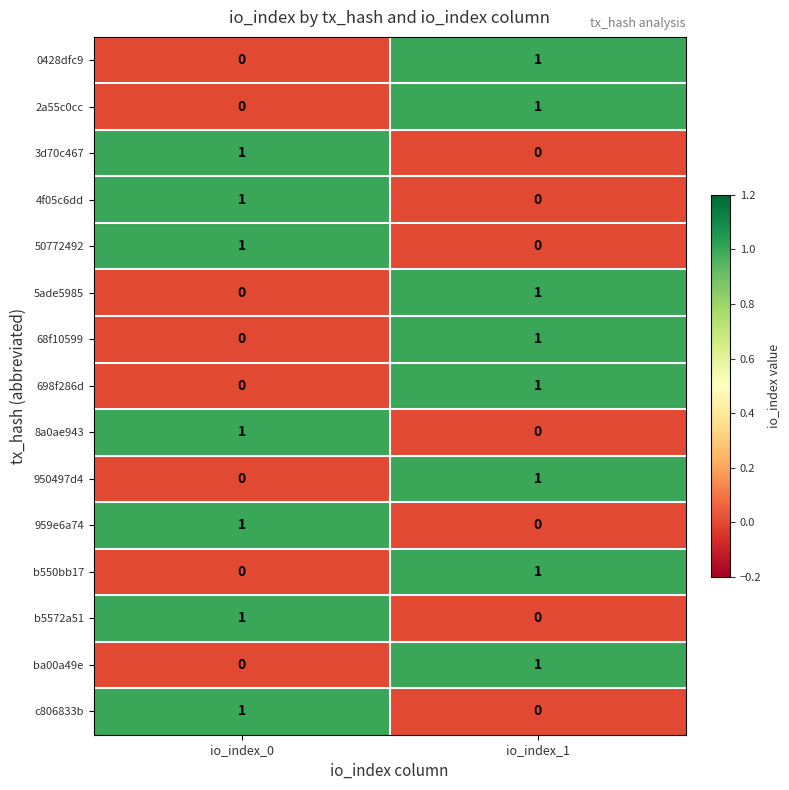

What is the total value across all series at io_index_0?

7